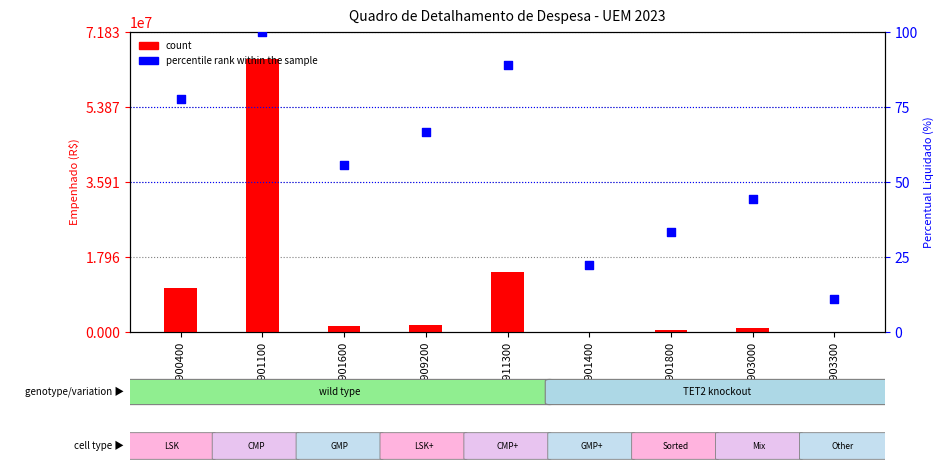

Which series reaches the minimum Y coordinate?

percentile rank within the sample